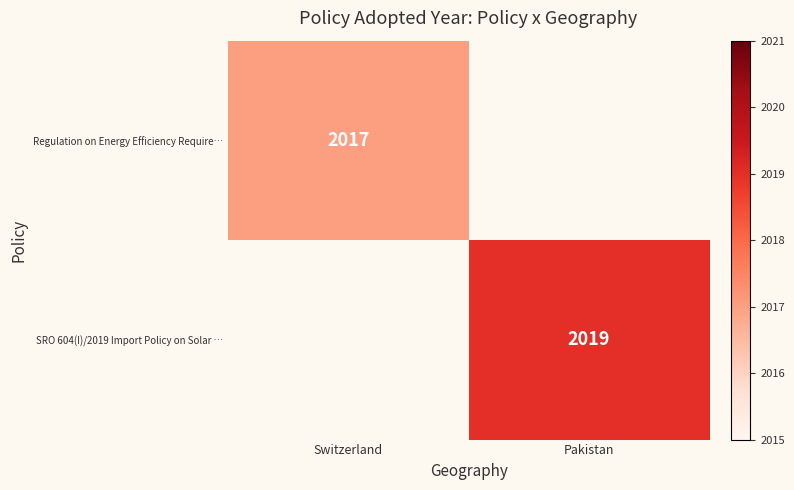

Is it true that Regulation on Energy Efficiency Require… equals 2017 at Switzerland?

True